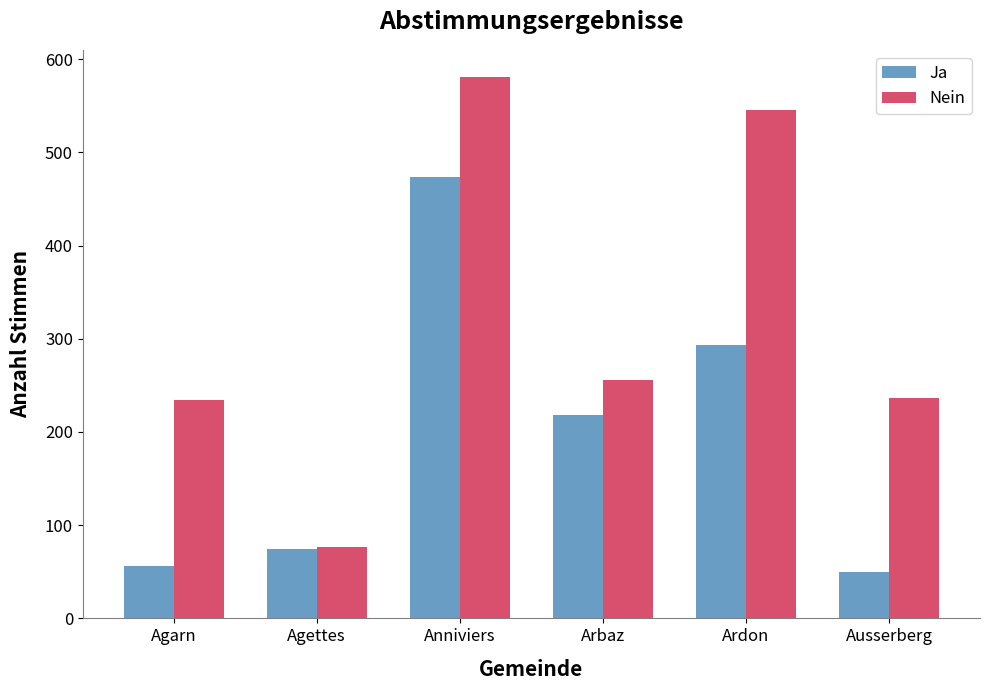

What is the total value across all series at Ausserberg?

287